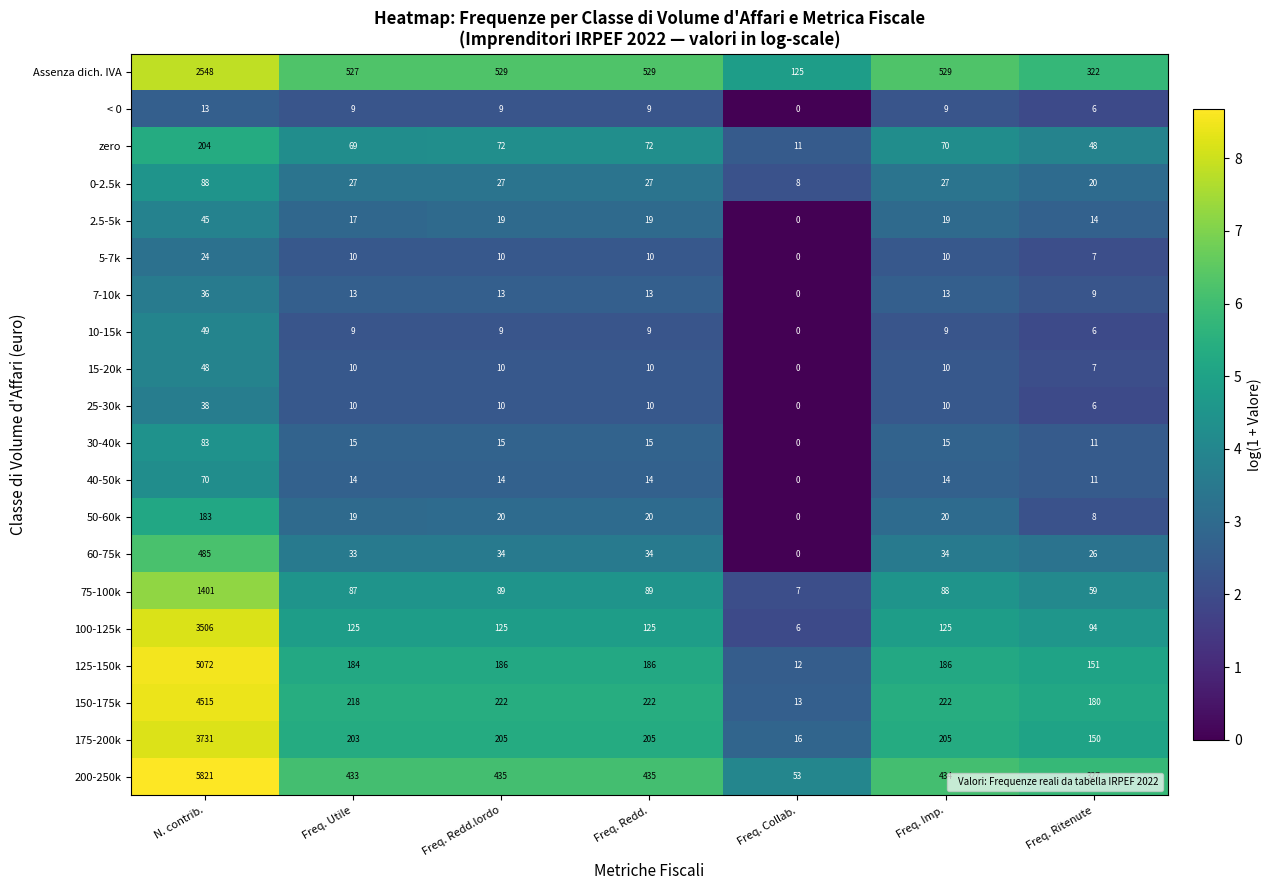

Count the number of categories in the chart.

7